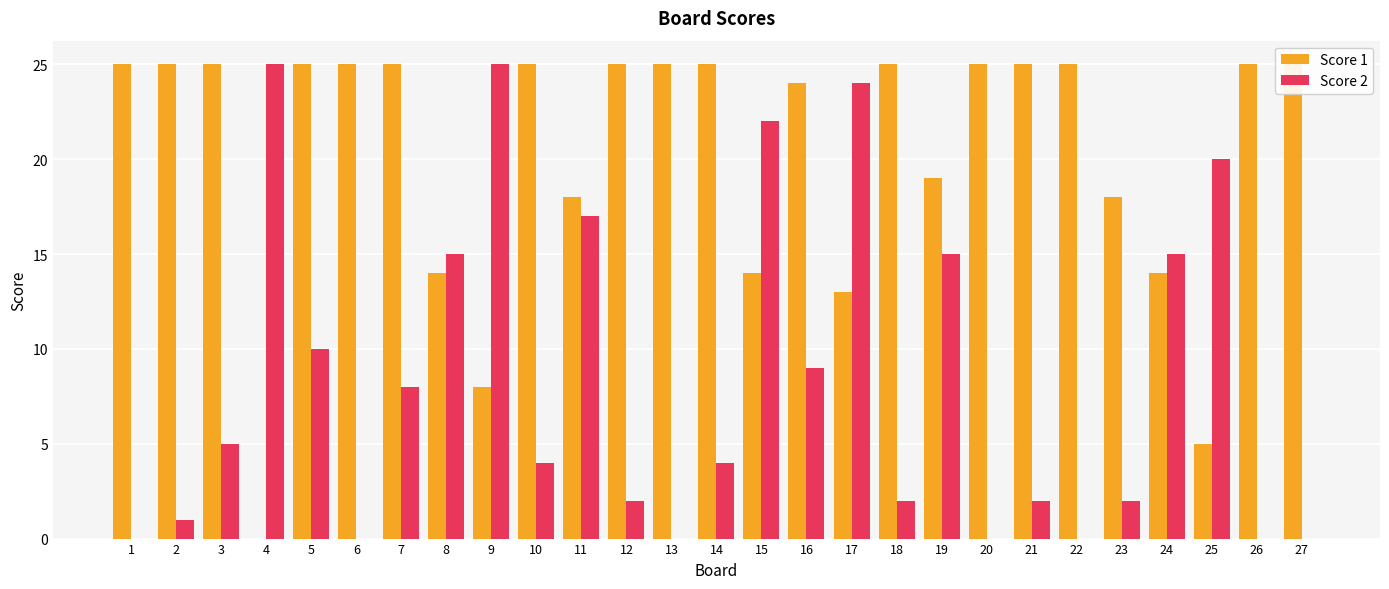

At which label is Score 1 closest to 12?

17